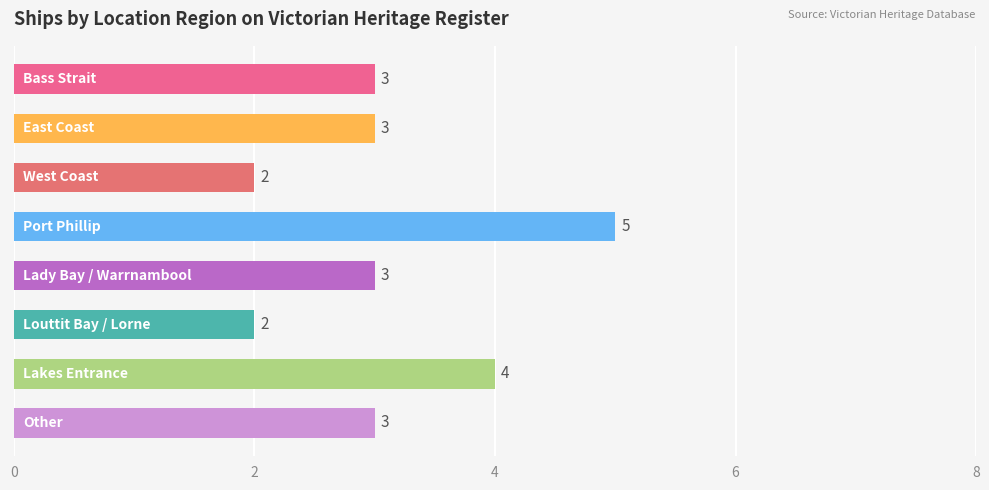

Are the bars grouped side by side (vs. stacked)?

No